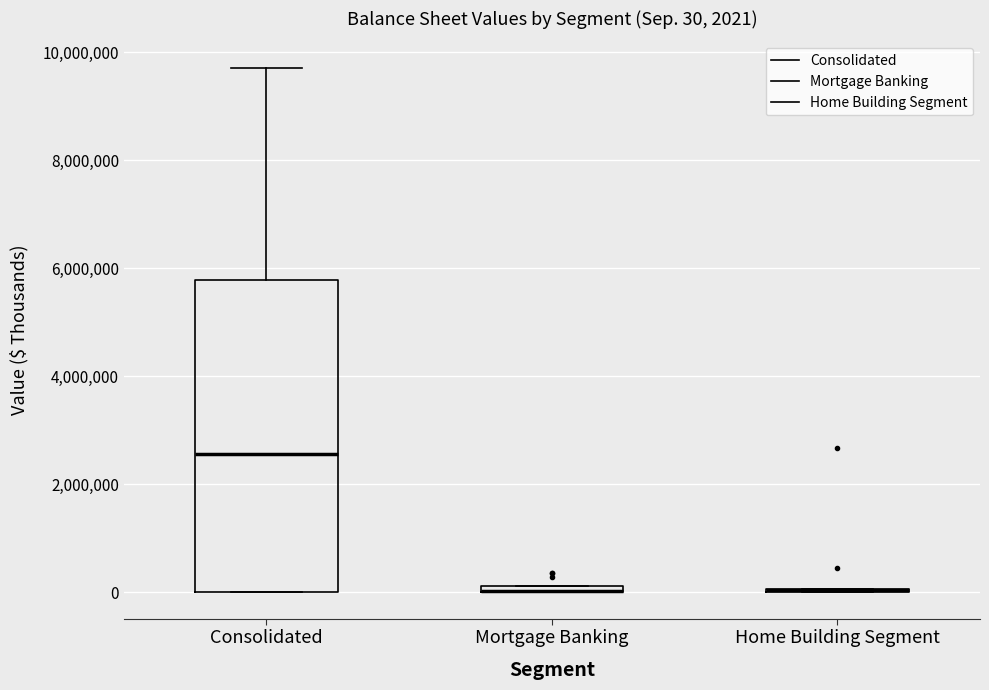

Comparing the boxes themselves (not the whiskers), which one is the tallest?

Consolidated